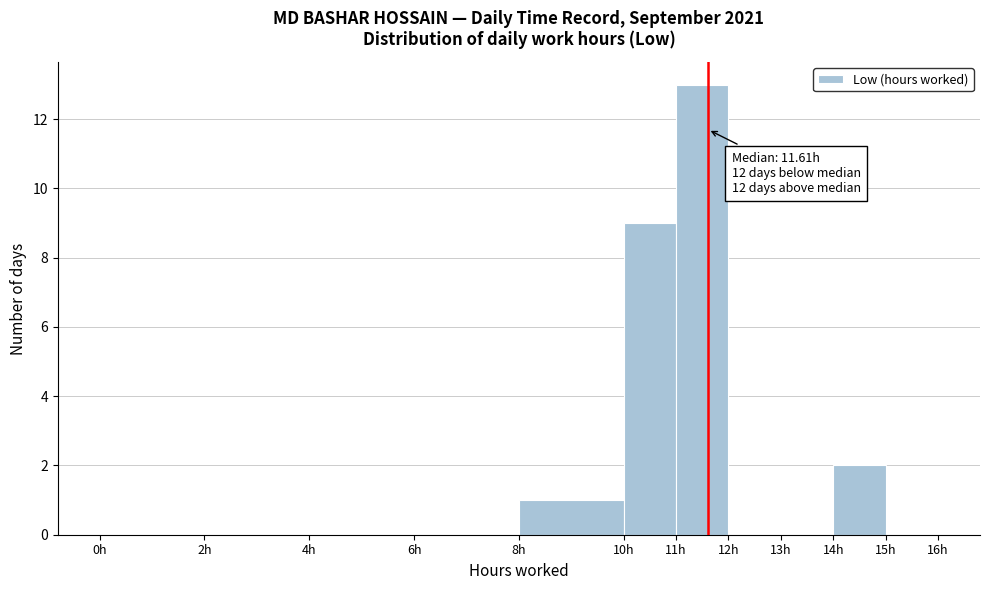

Which range on the x-axis has the tallest bar?

11 to 12